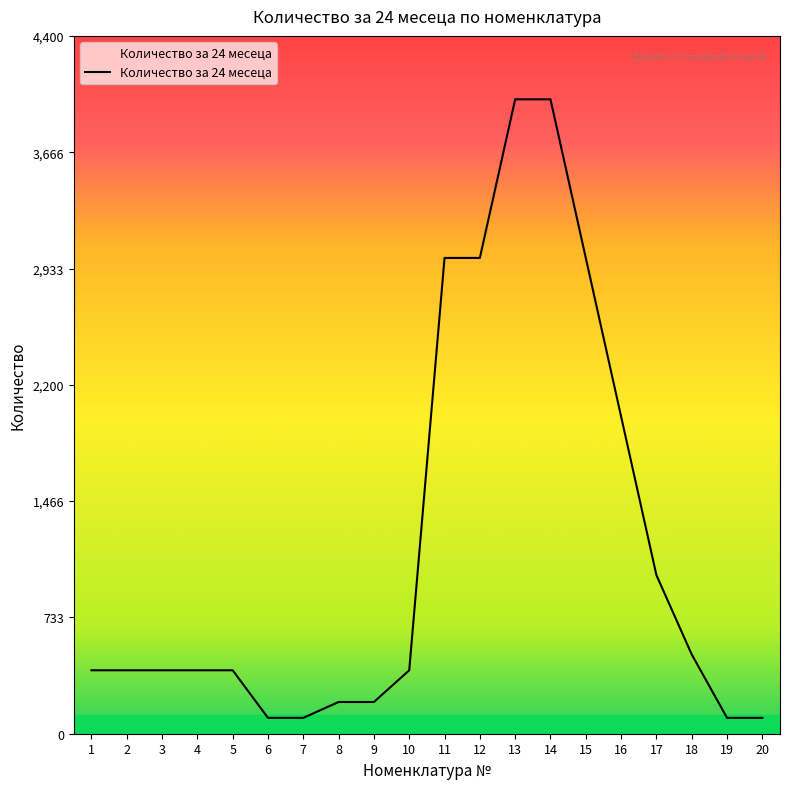

The chart shows a value of 2000 at 16. True or false?

True